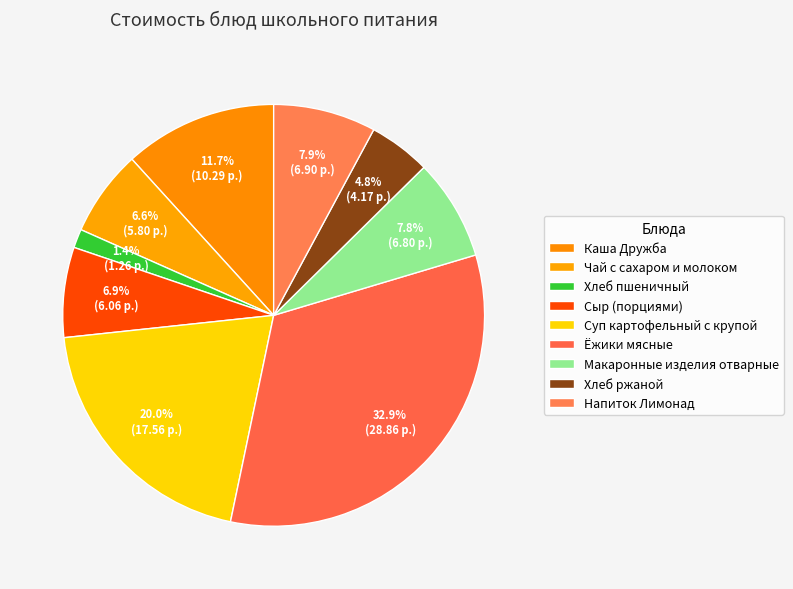

How many slices are in this pie chart?

9